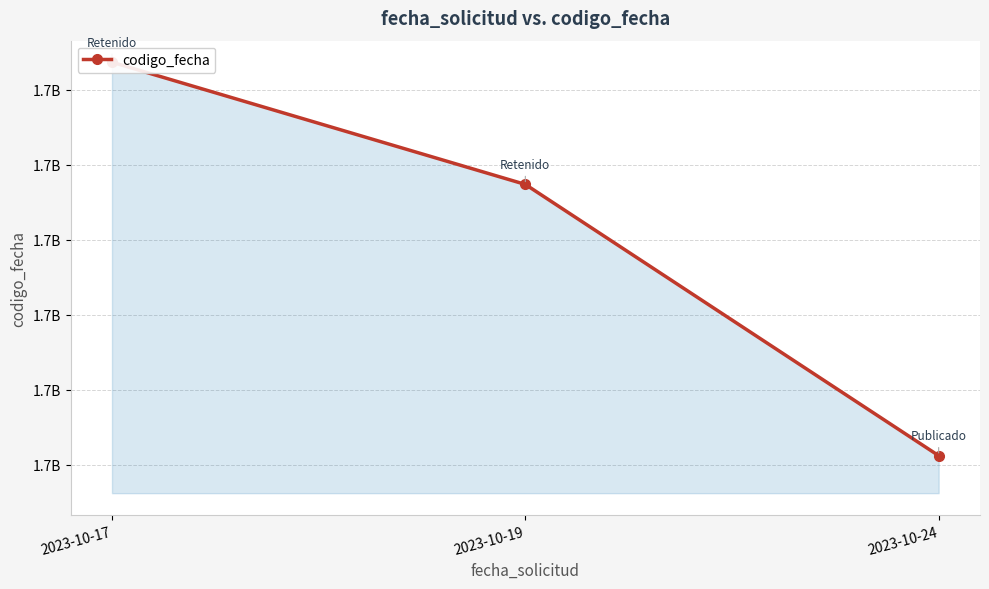

What value does the data have at 2023-10-19, to the nearest 10?

1698073890